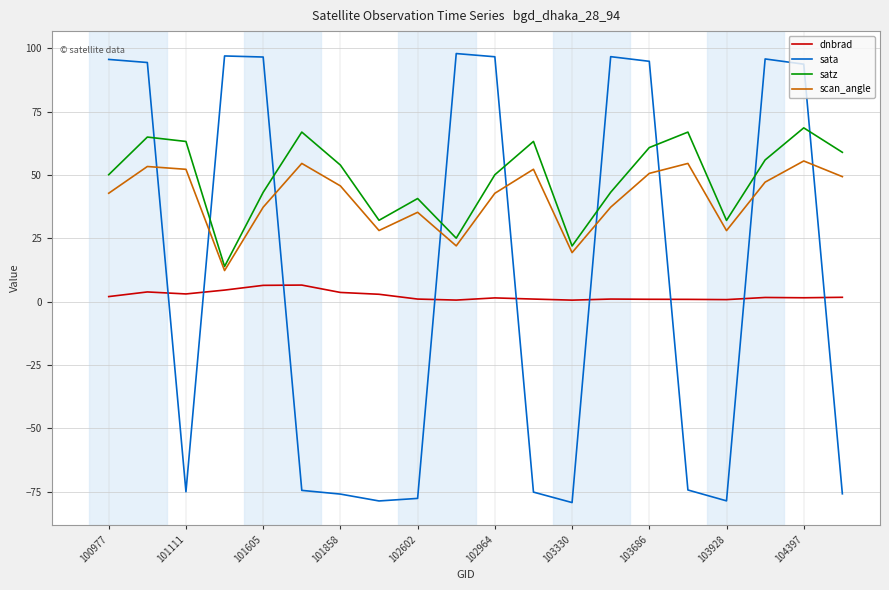

True or false: dnbrad and sata cross at least once.

True